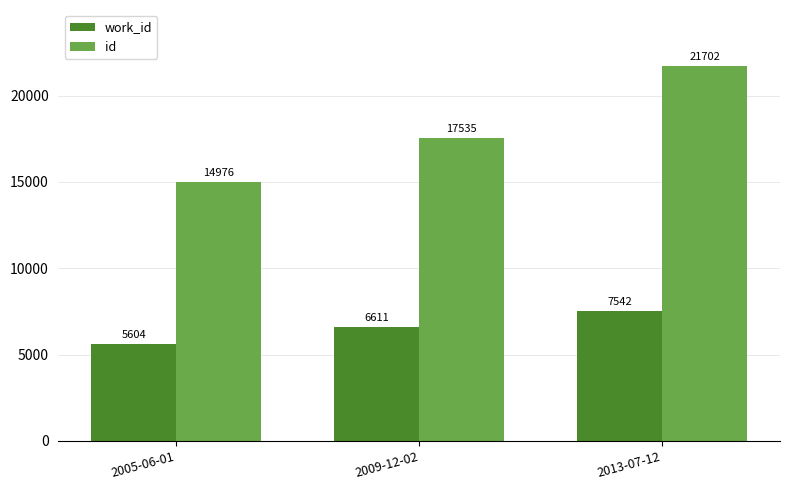

Which category has the lowest value across all series?

2005-06-01